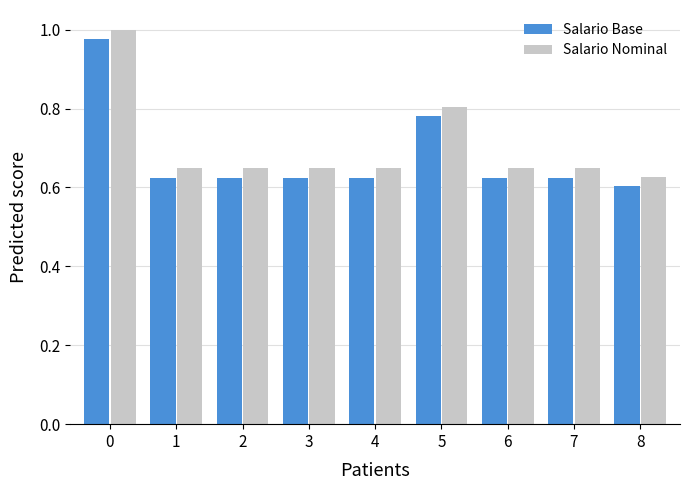

Does the chart contain stacked bars?

No